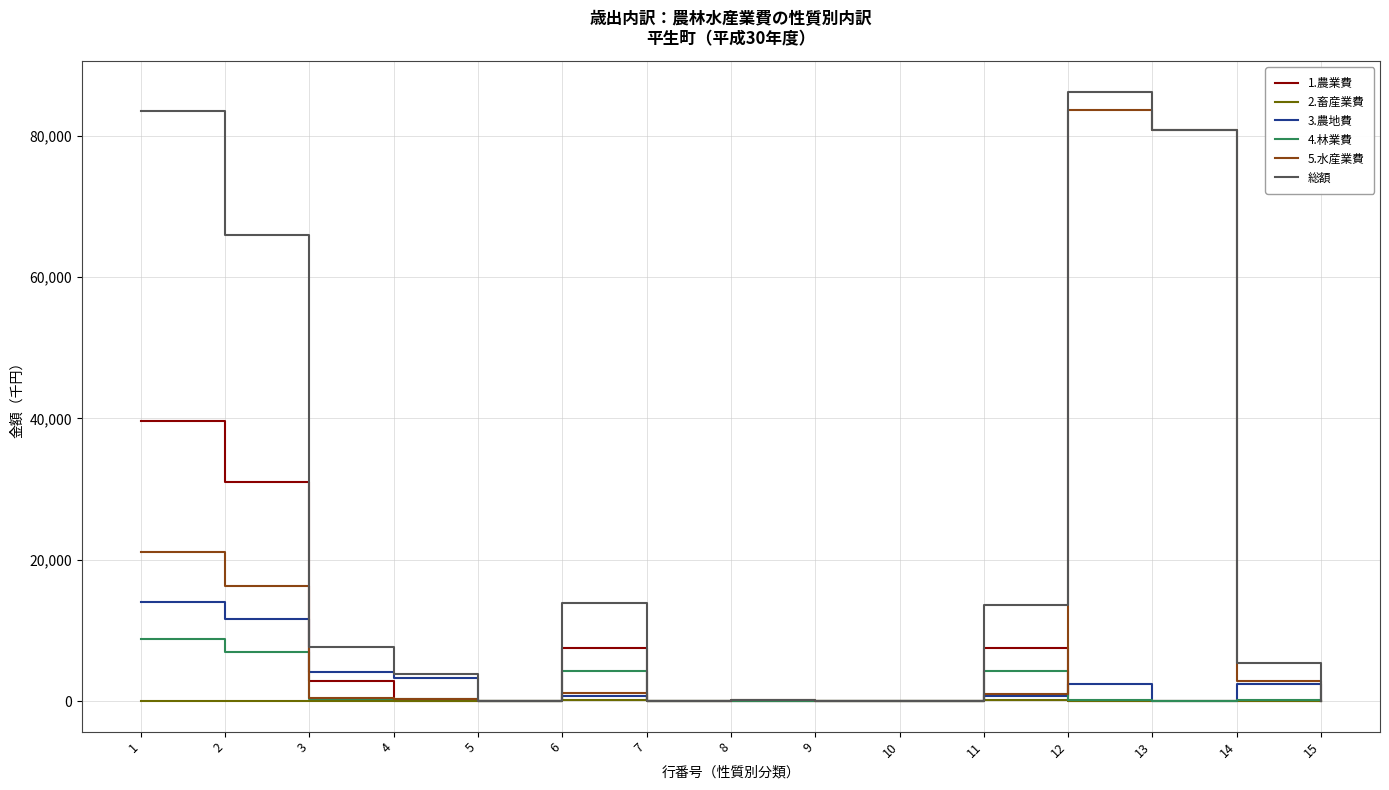

List the series in order of their peak value, lowest first.

2.畜産業費, 4.林業費, 3.農地費, 1.農業費, 5.水産業費, 総額